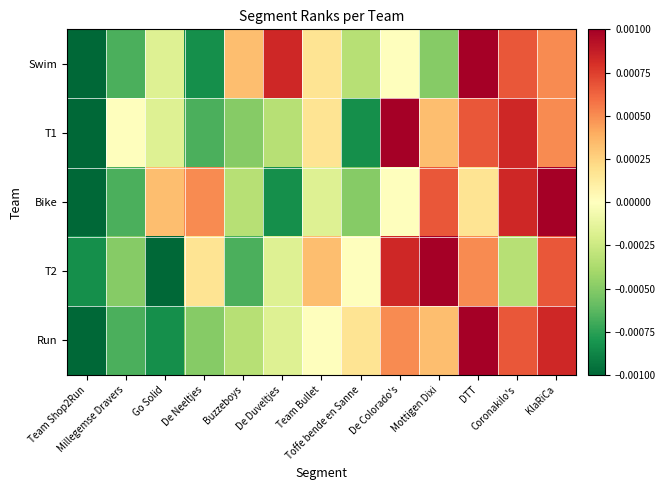

Which series has the widest spread of values?

Swim